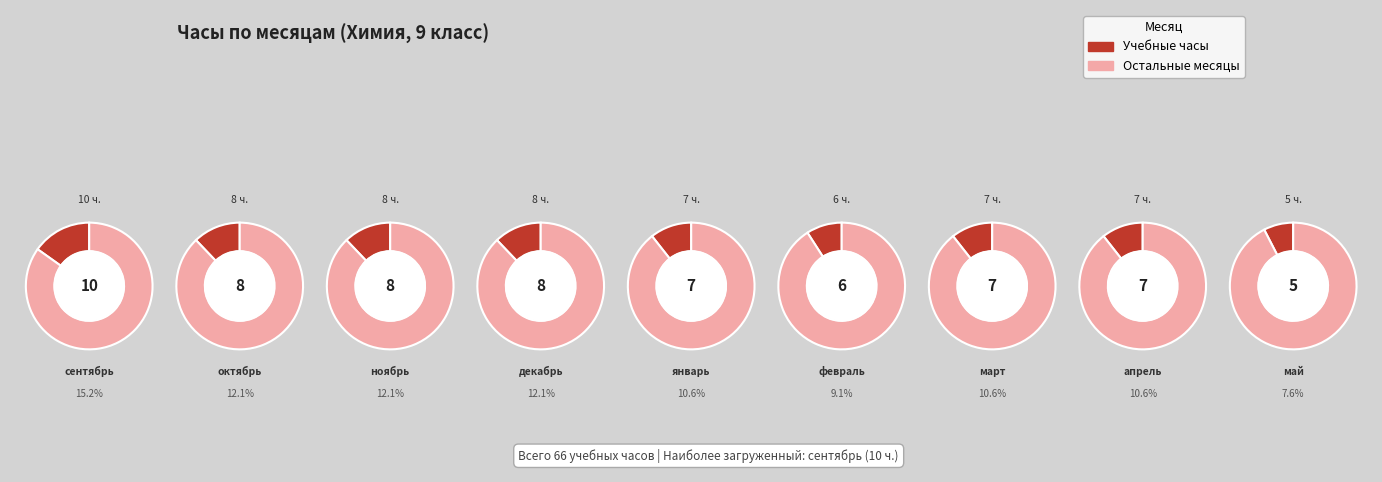

What percentage is the февраль slice, to the nearest percent?

9%